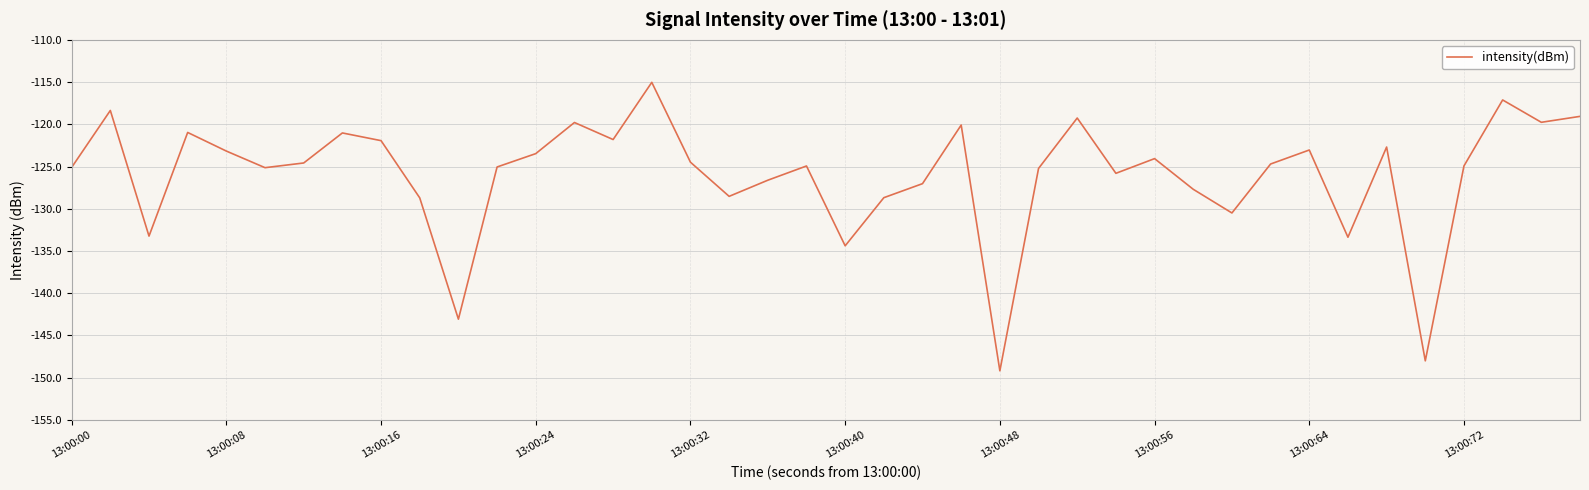

How many lines are shown in the chart?

1